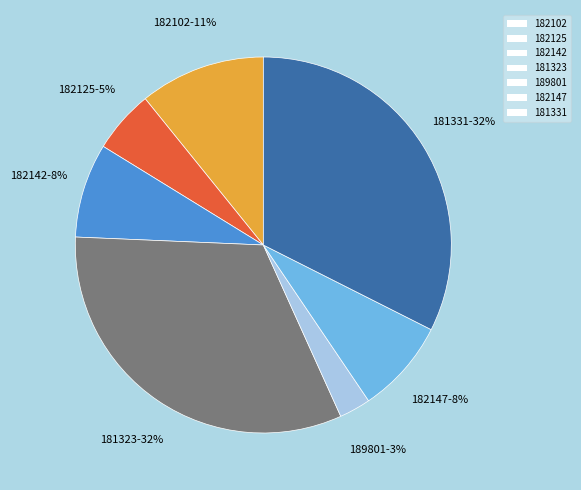

True or false: 182125 accounts for 20% of the total.

False